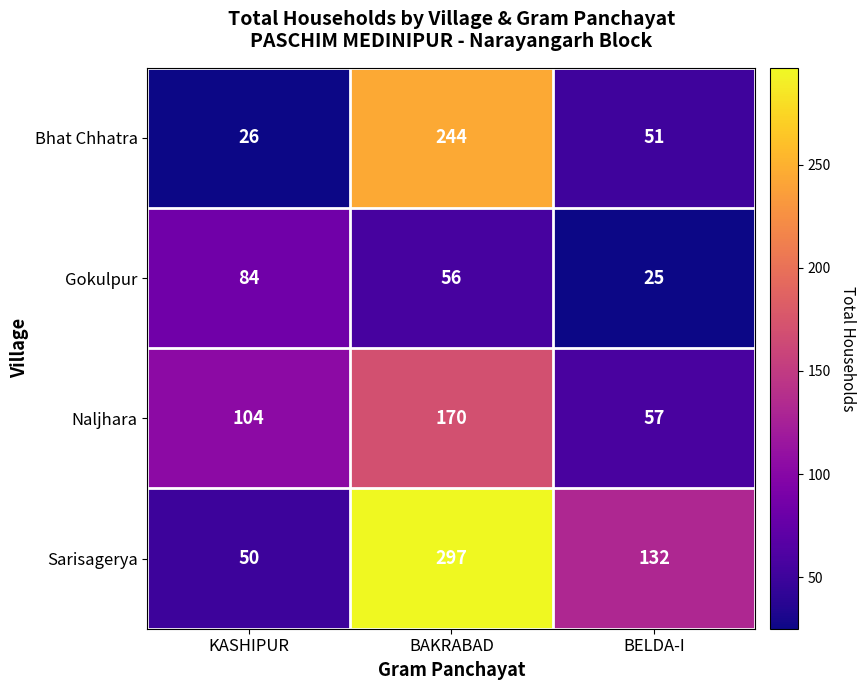

What is the spread (max minus min) of values at KASHIPUR?

78